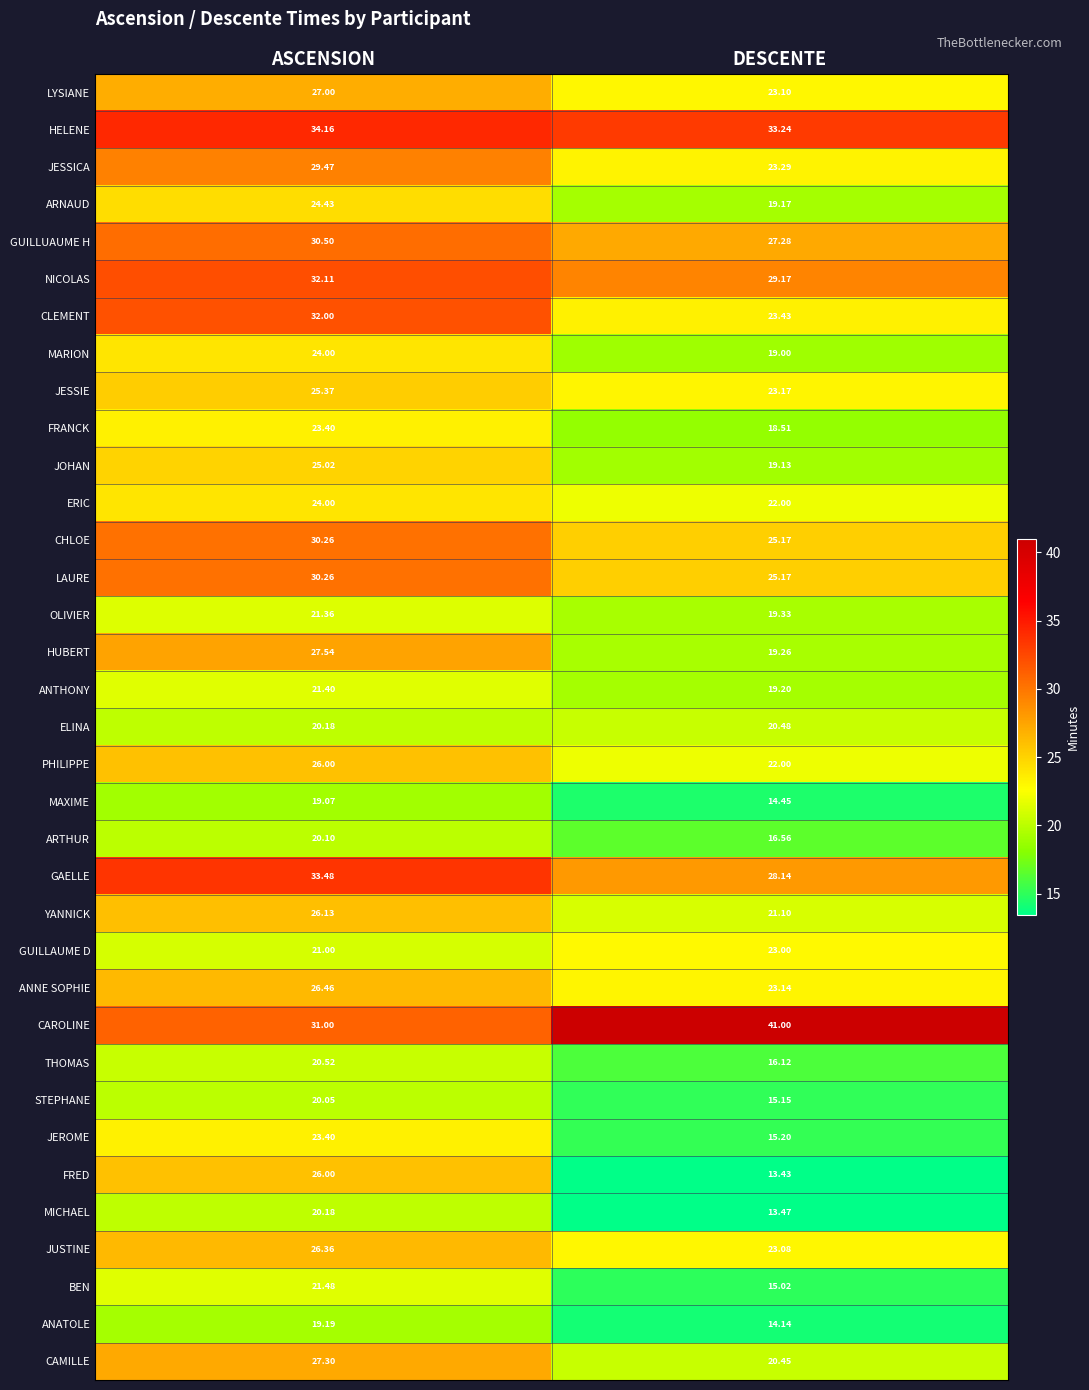

Is the value of STEPHANE at DESCENTE greater than the value of LAURE at DESCENTE?

No